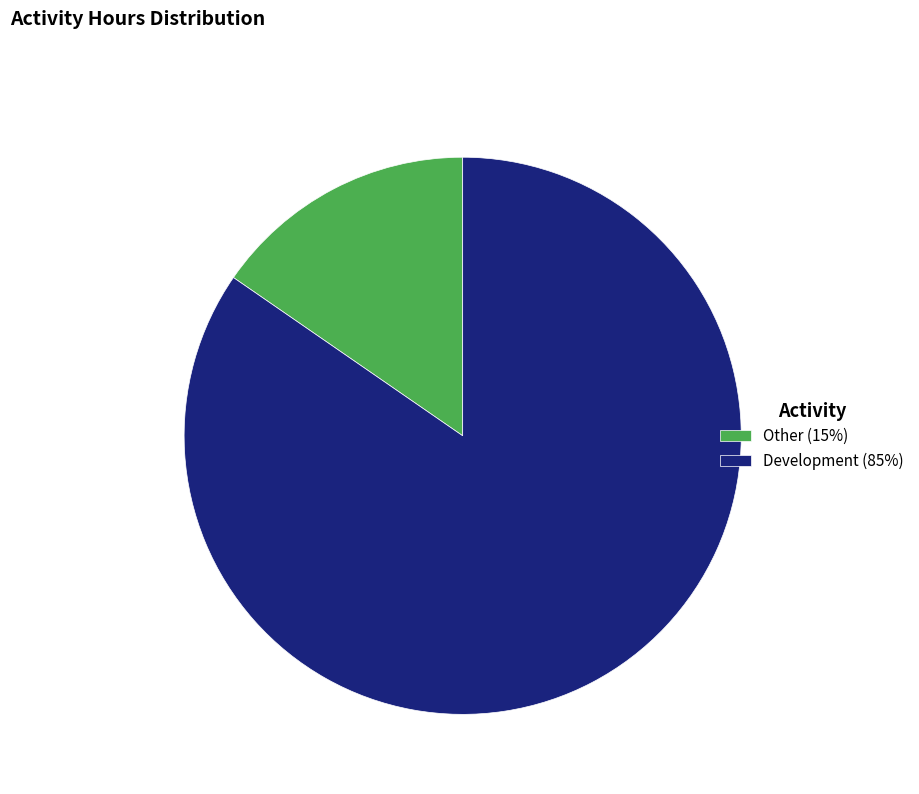

What is the smallest slice in the pie chart?

Other